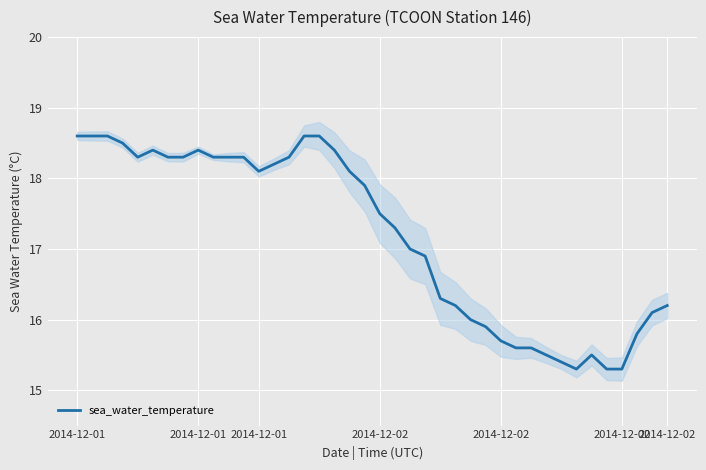

What is the difference between the second highest and second lowest values?

3.3